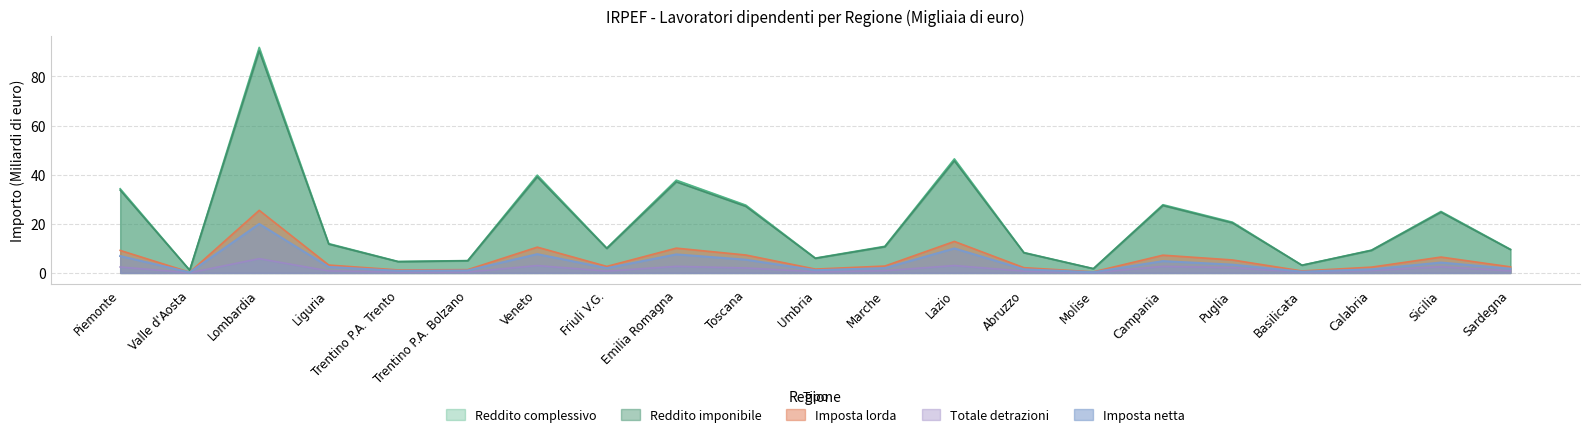

True or false: imposta_lorda and imposta_netta intersect in this chart.

False